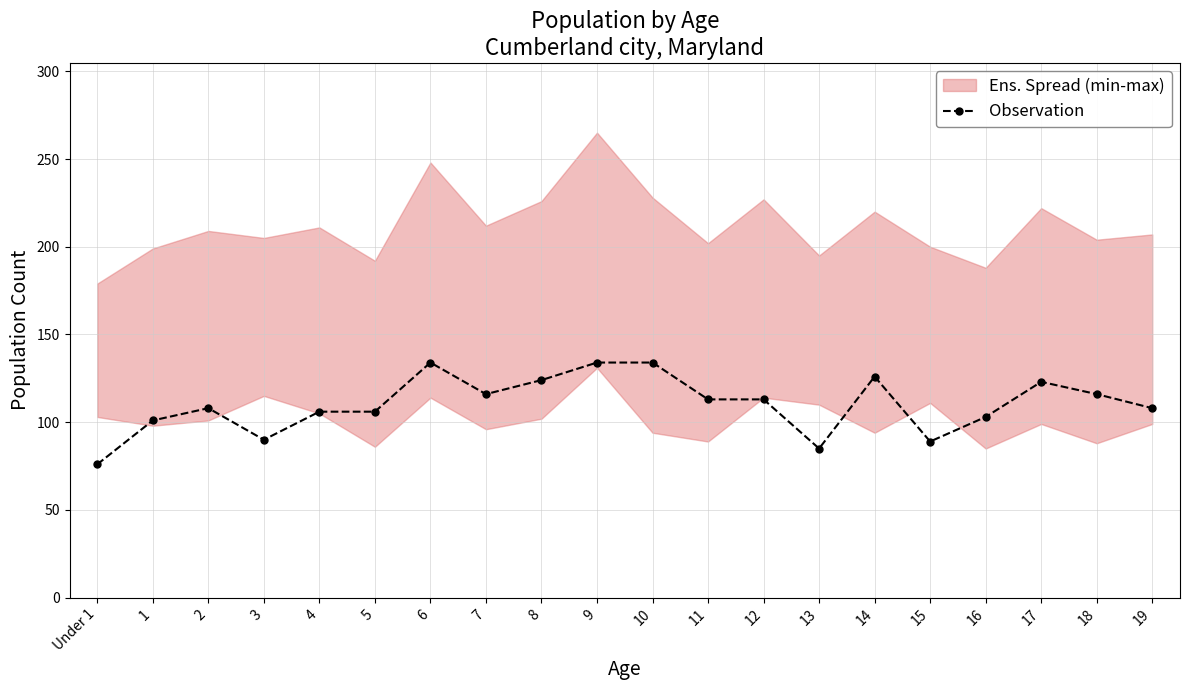

Is it true that the value at 3 is 90?

True